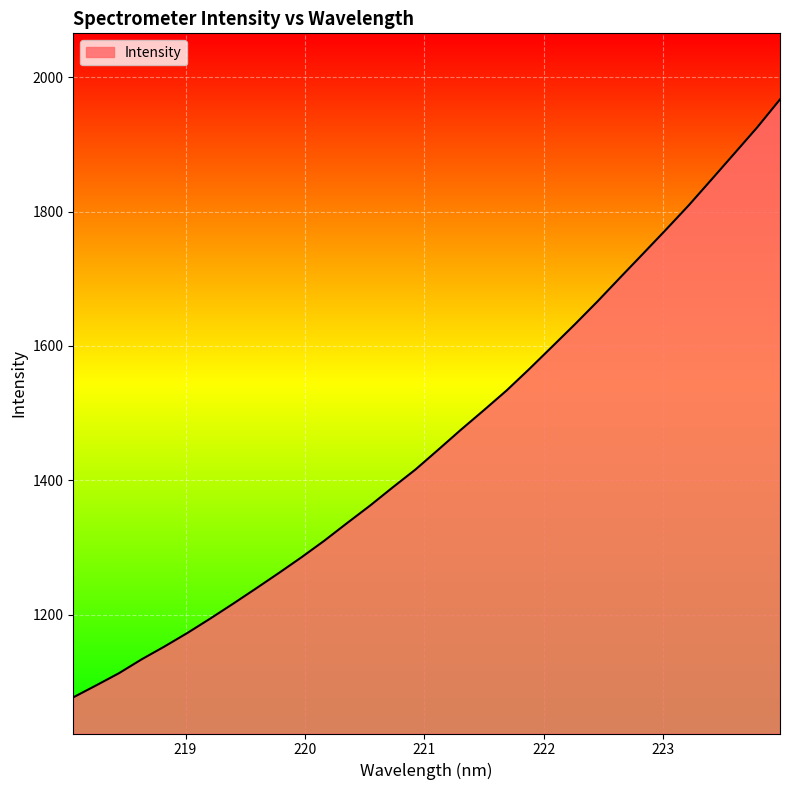

What is the smallest value displayed?

1076.8